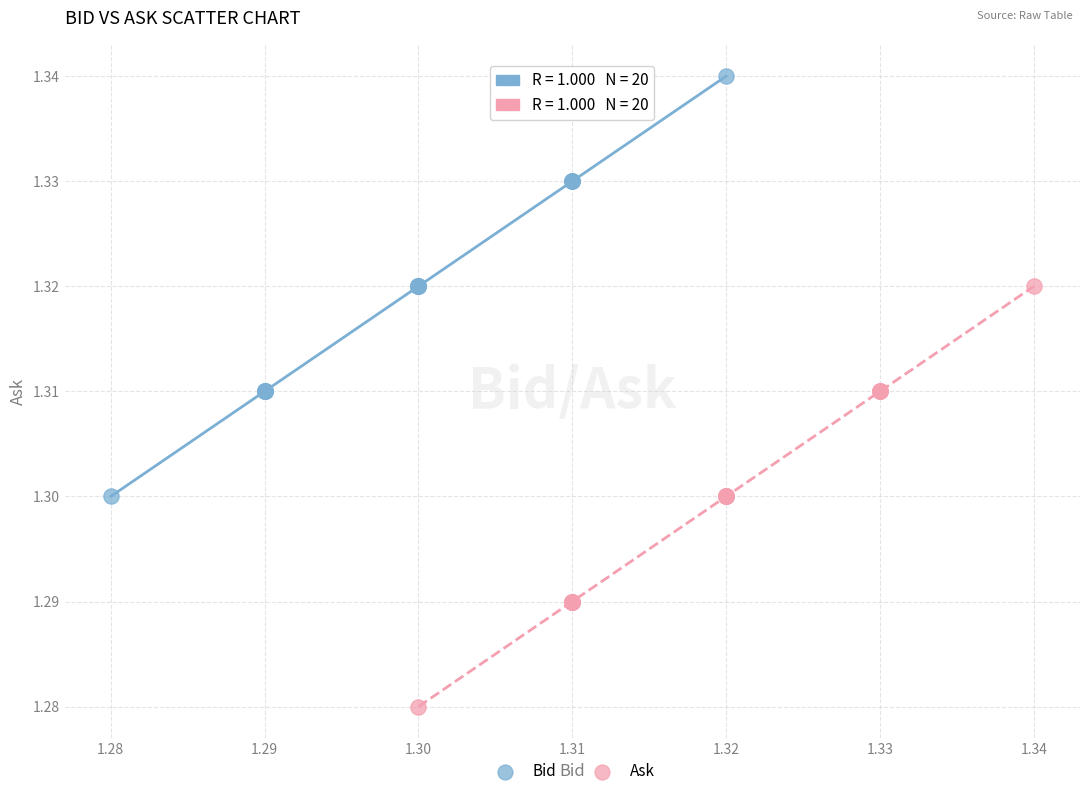

What are all the series names shown in the legend?

Bid, Ask